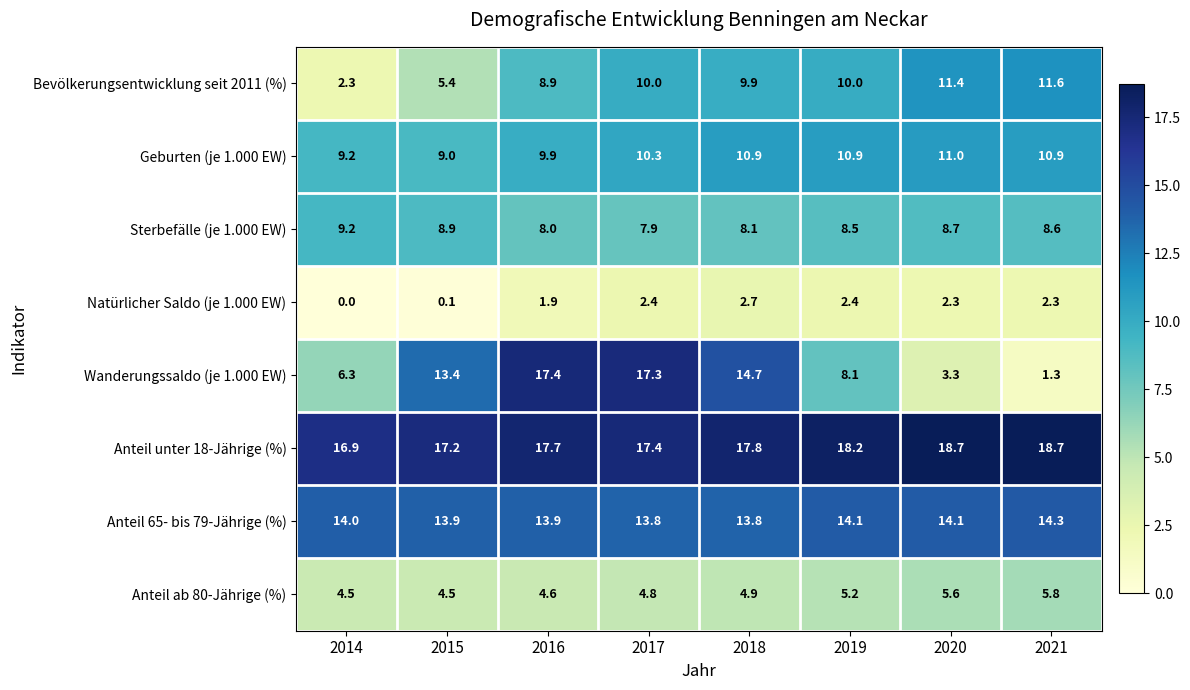

At how many categories does at least one series exceed 9?

8